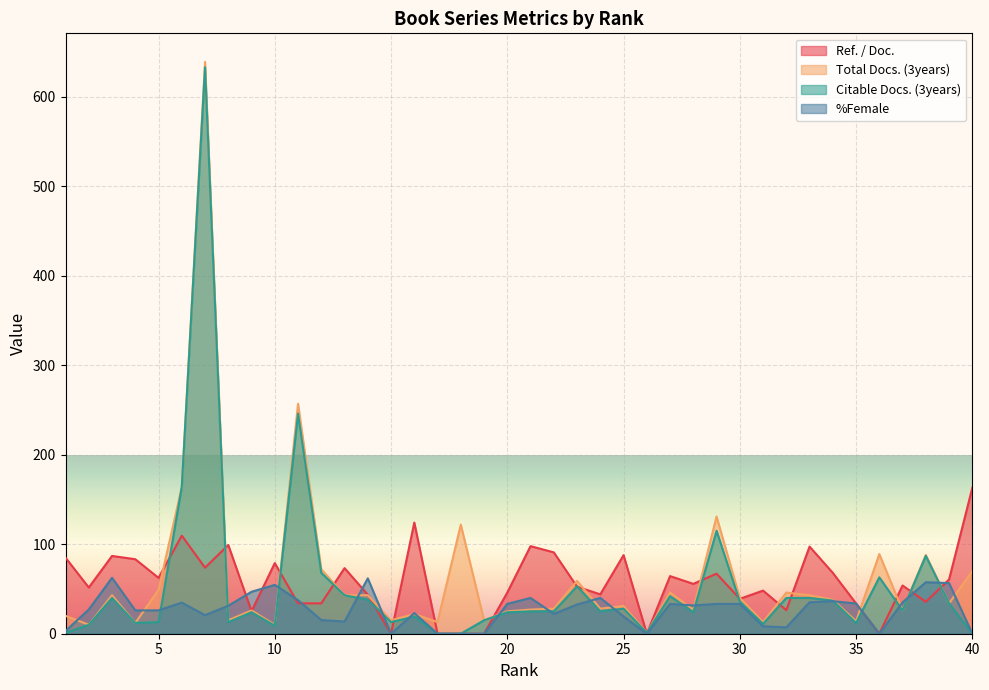

Where is the first local minimum for Total Docs. (3years)?

2